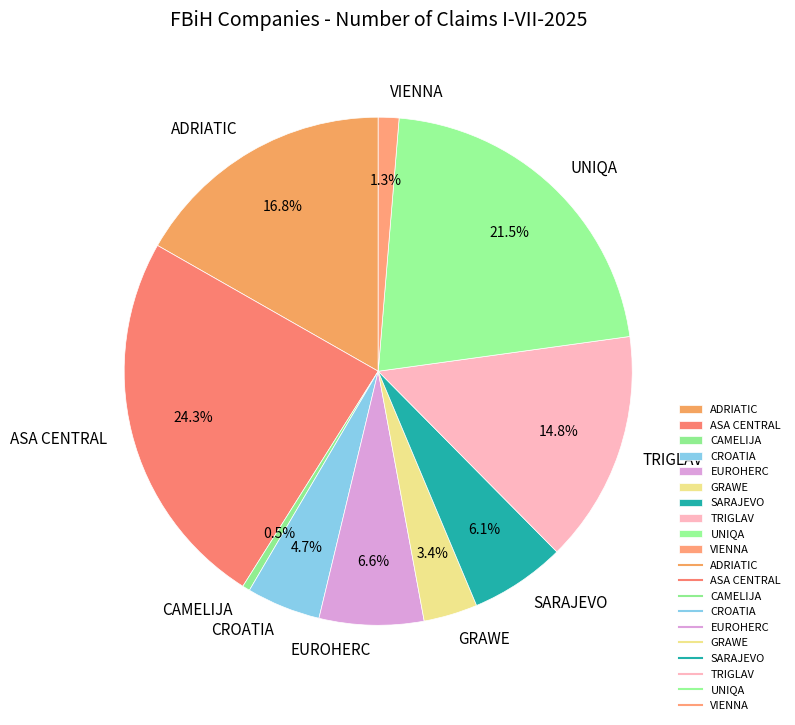

Approximately how many times larger is the value at GRAWE compared to SARAJEVO?

0.6